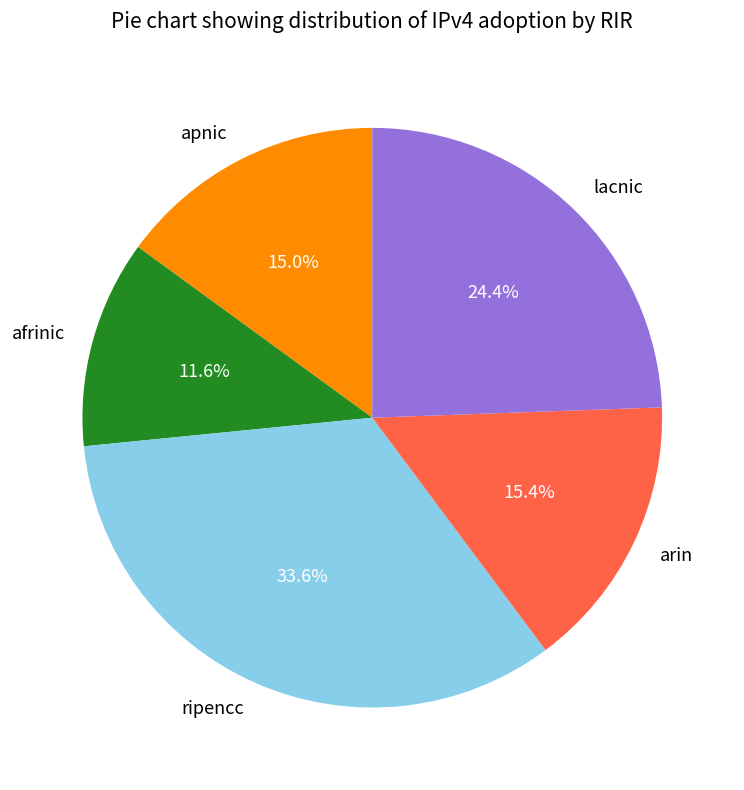

True or false: arin accounts for 4% of the total.

False